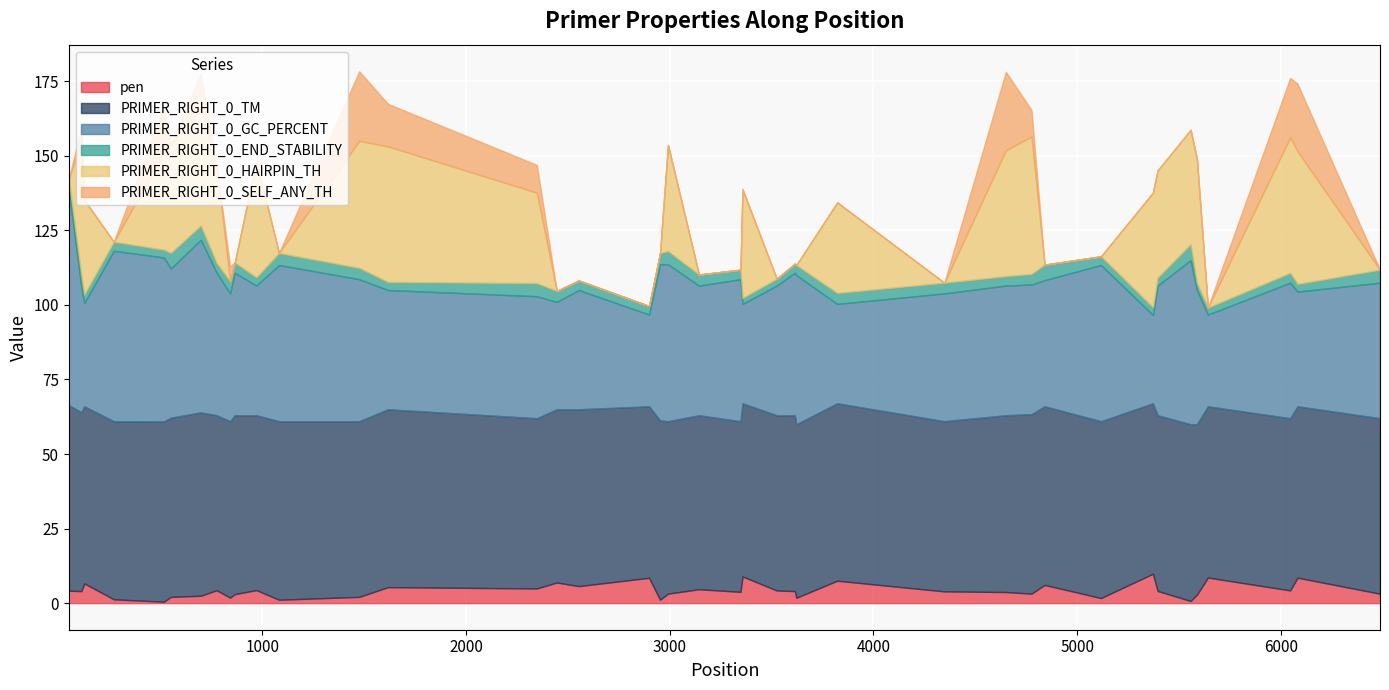

What are all the series names shown in the legend?

pen, PRIMER_RIGHT_0_TM, PRIMER_RIGHT_0_GC_PERCENT, PRIMER_RIGHT_0_END_STABILITY, PRIMER_RIGHT_0_HAIRPIN_TH, PRIMER_RIGHT_0_SELF_ANY_TH